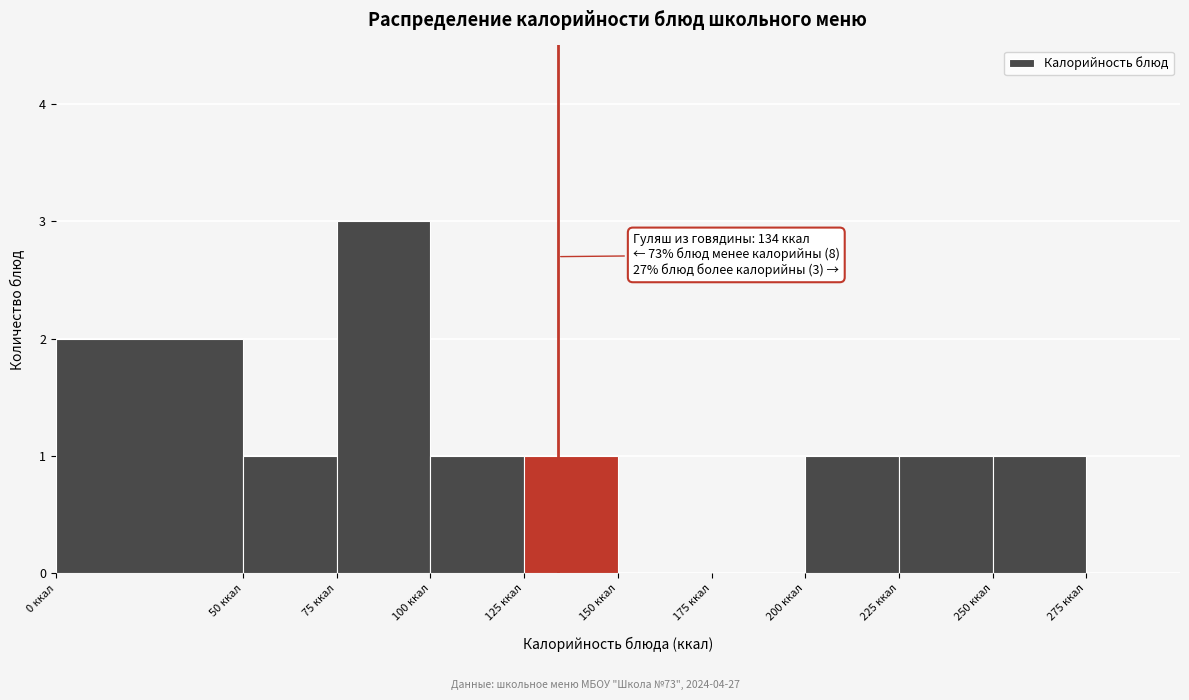

Over which range of the x-axis is the bar tallest?

75 to 100